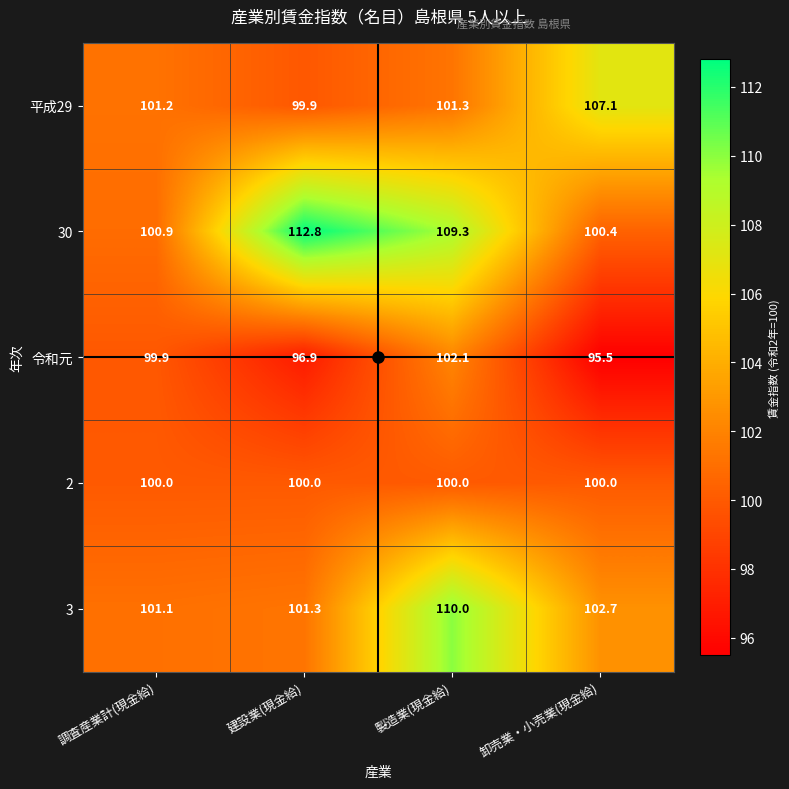

Which series has the largest total across all categories?

30